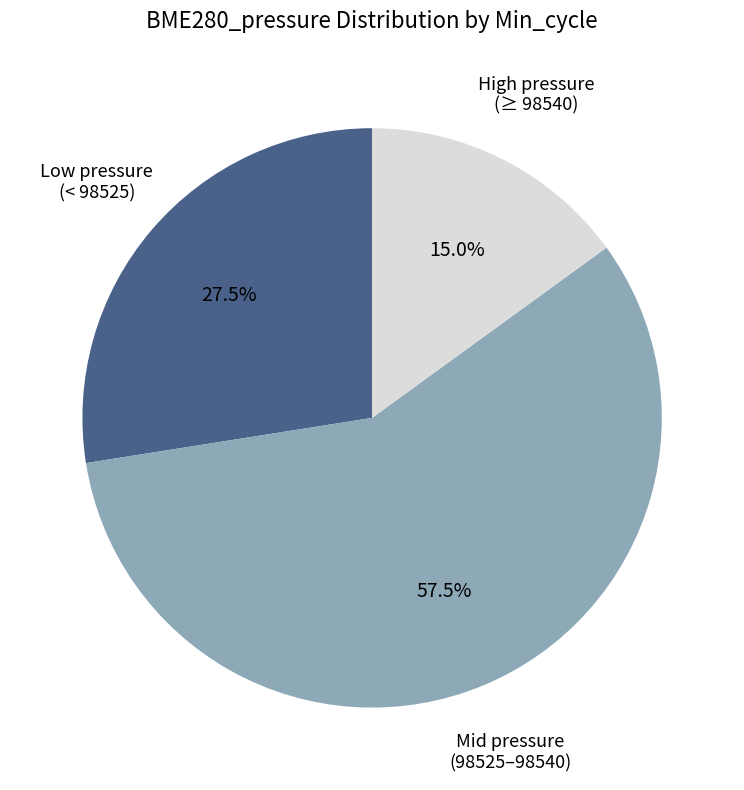

Is there a majority slice in this chart?

Yes